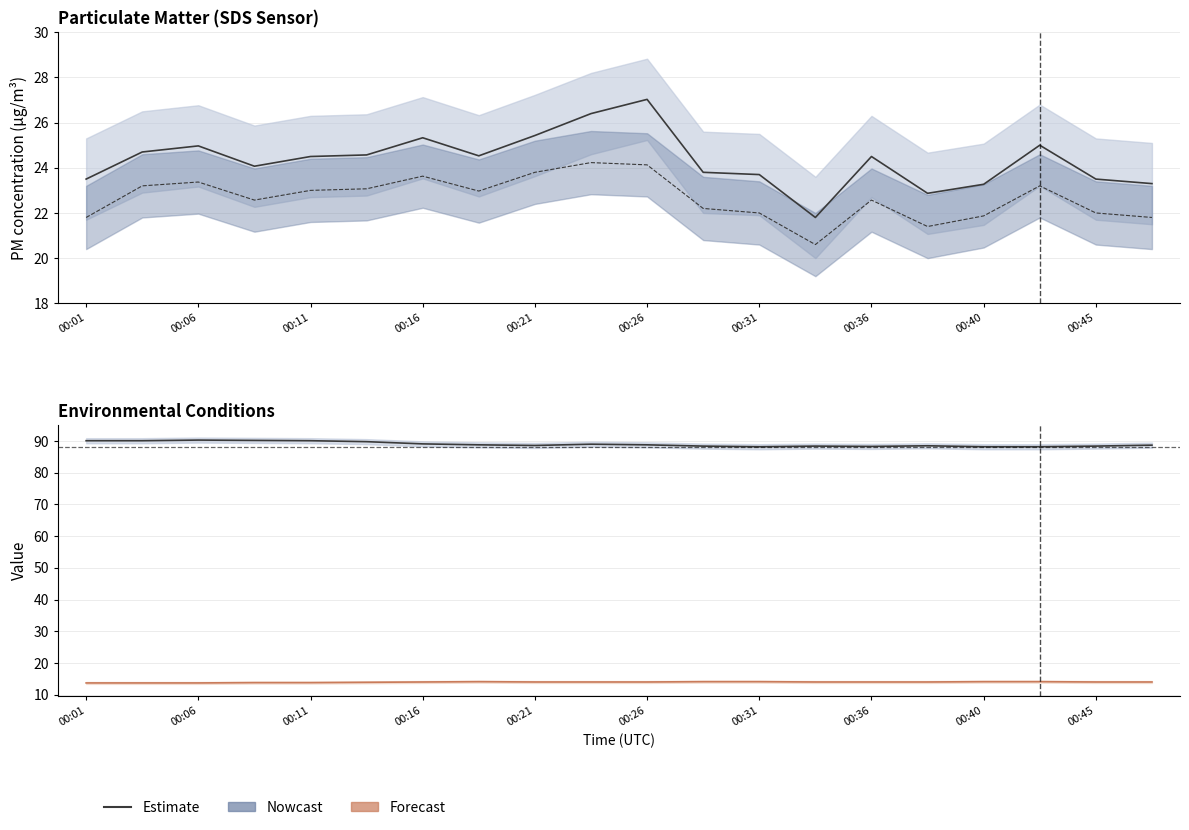

How many values in the SDS_P1 series exceed 24?

12